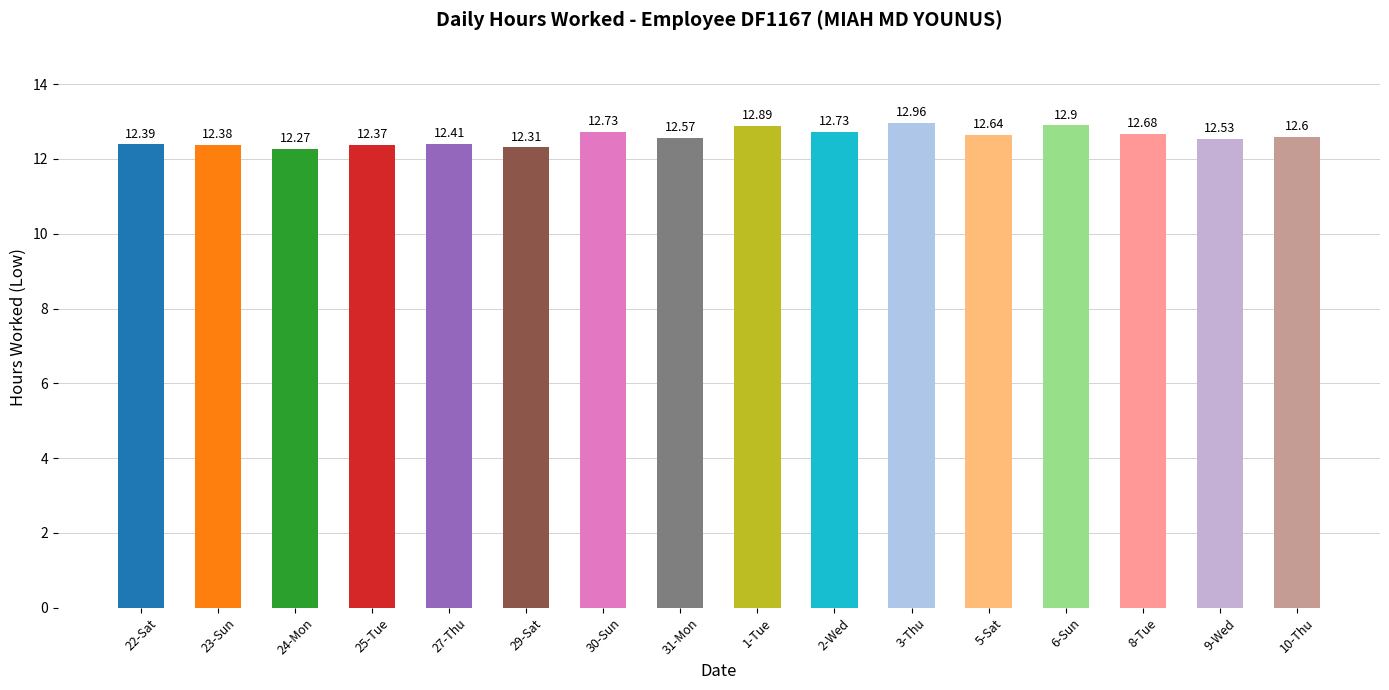

What is the label of the 8th bar from the right?

1-Tue